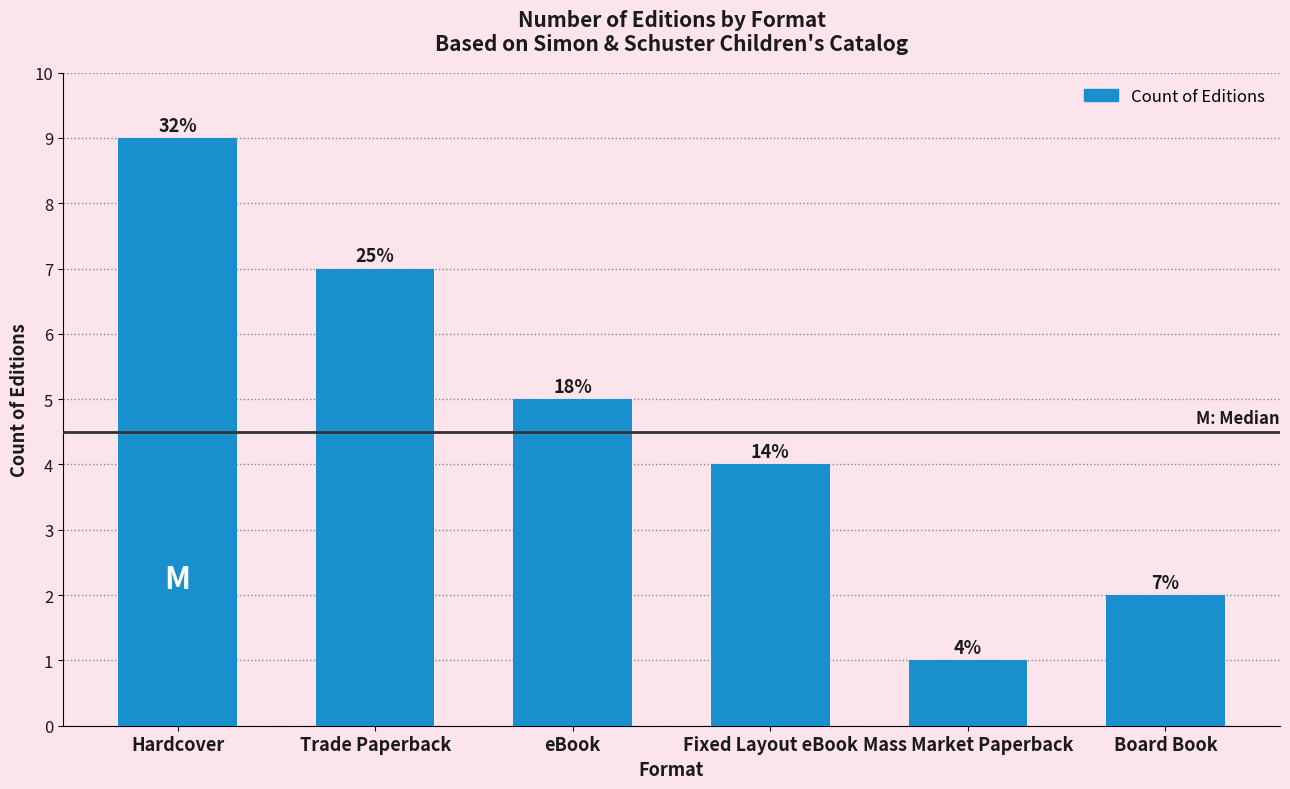

Does the chart contain any negative values?

No